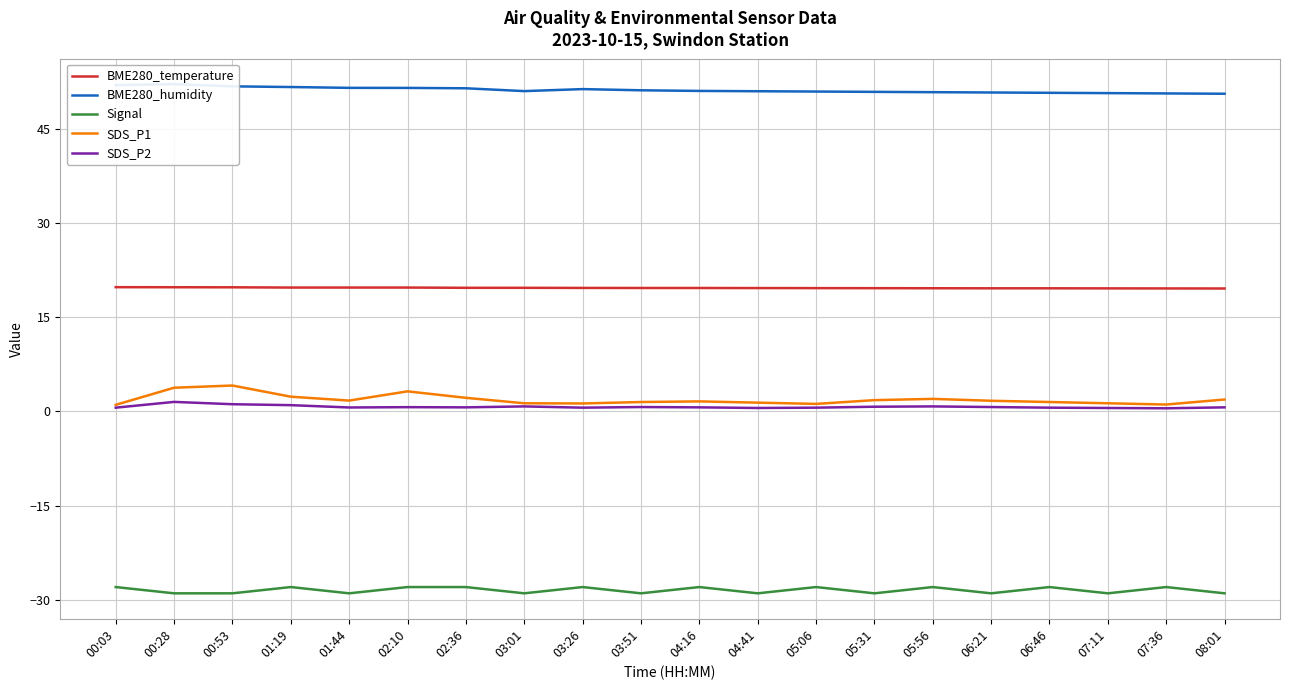

Rank the series by their maximum value, from highest to lowest.

BME280_humidity, BME280_temperature, SDS_P1, SDS_P2, Signal